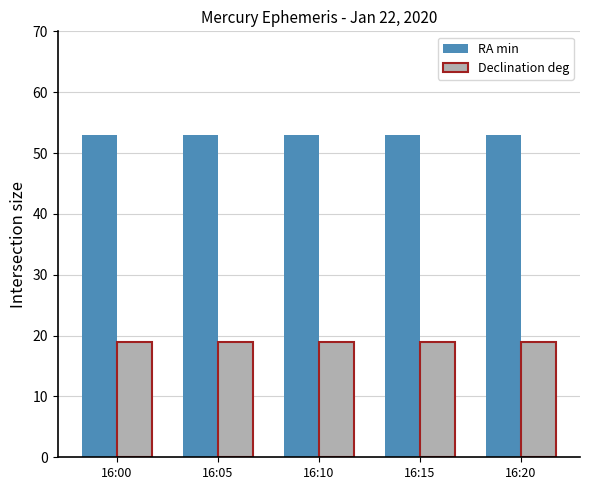

At 16:10, list the series in order from smallest to largest.

Declination deg, RA min